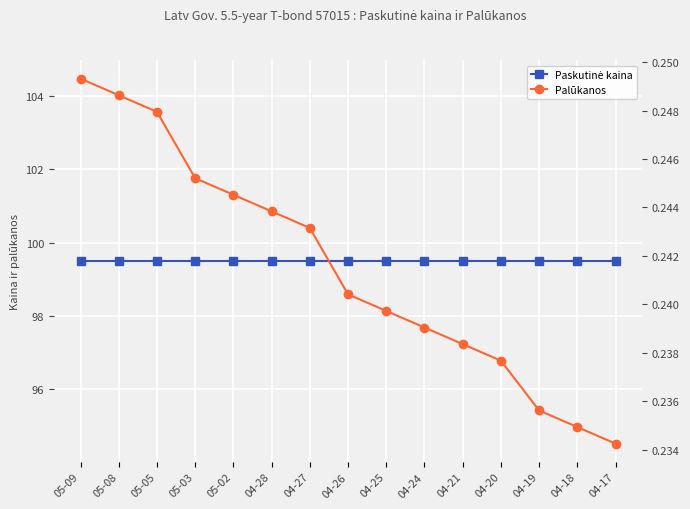

Count the Palūkanos values in the range 0 to 1.

15